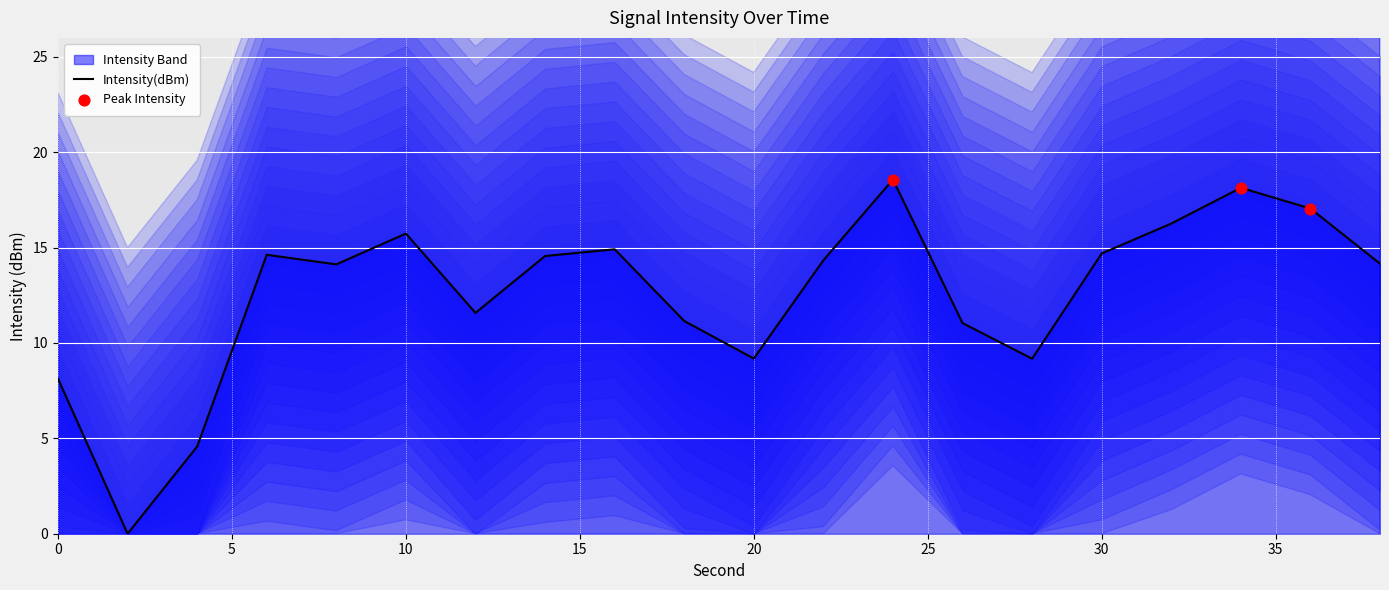

Which has a higher value, 0 or 28?

28